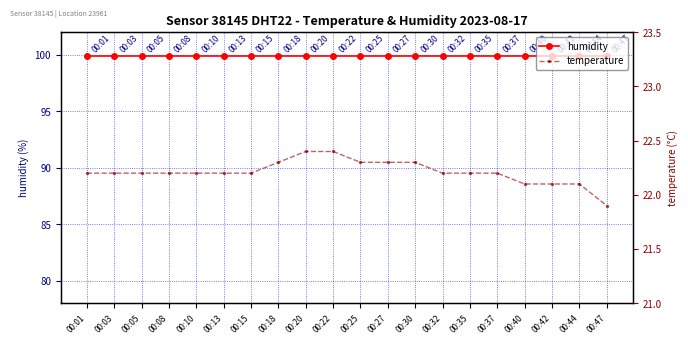

True or false: humidity has more than 0 interior local peaks.

False